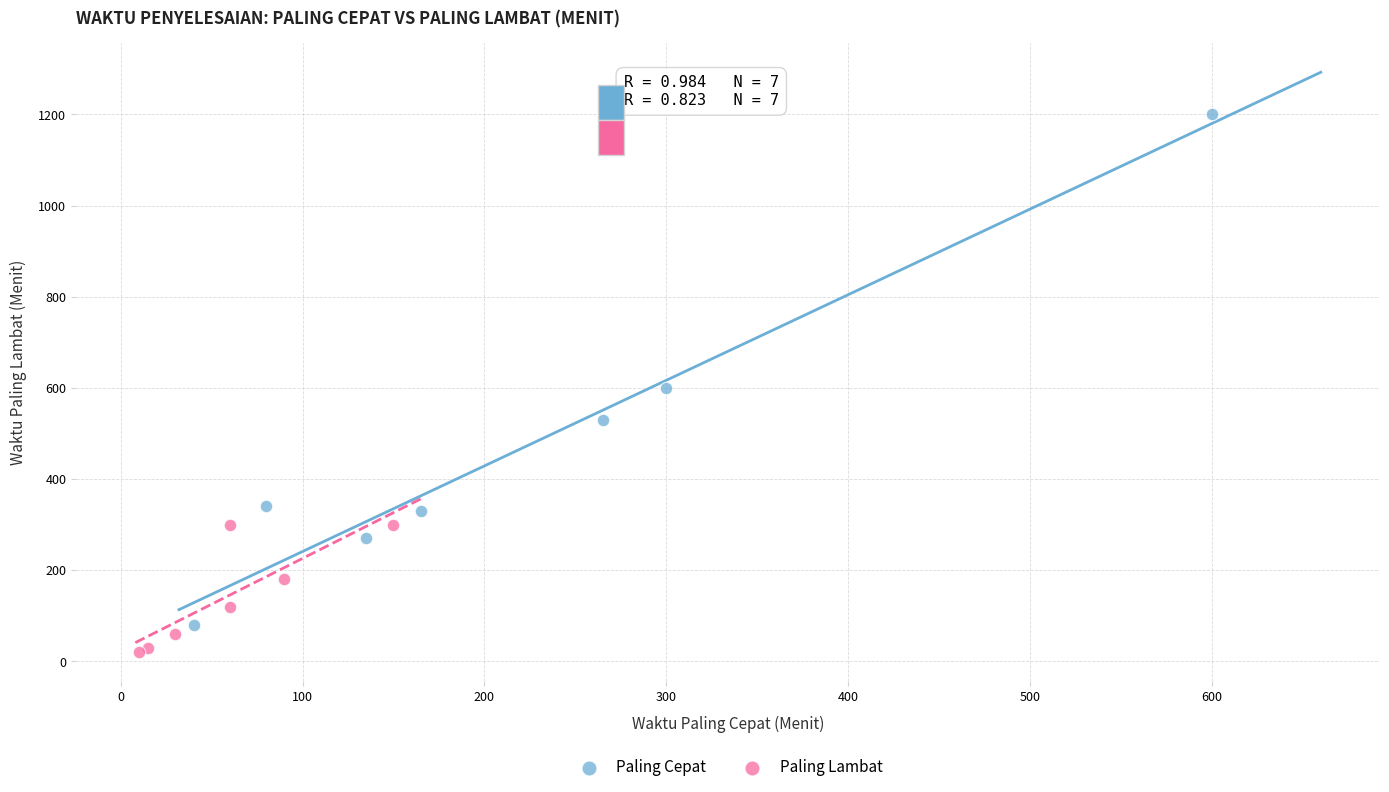

Which series contains the highest Y value?

Paling Cepat